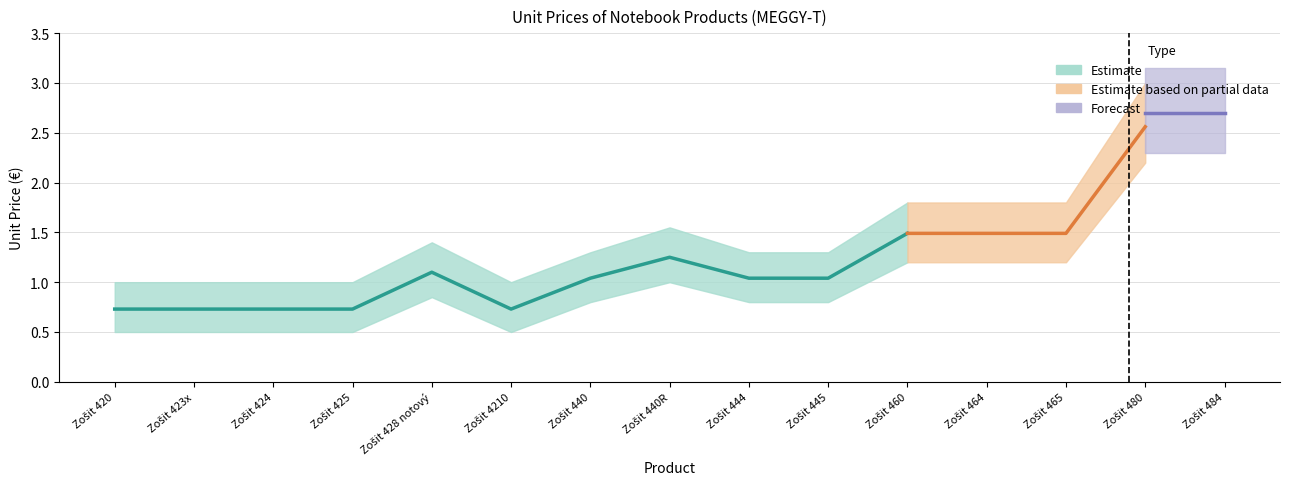

At which label does Upper bound reach its minimum?

Zošit 420